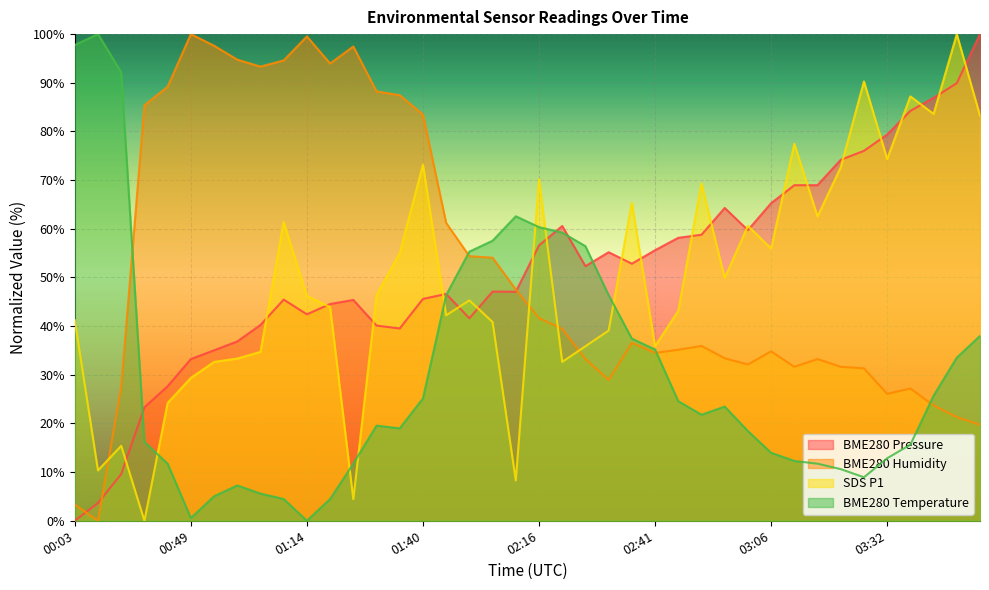

Is the value of BME280_pressure at 01:14 greater than the value of SDS_P1 at 00:39?

Yes